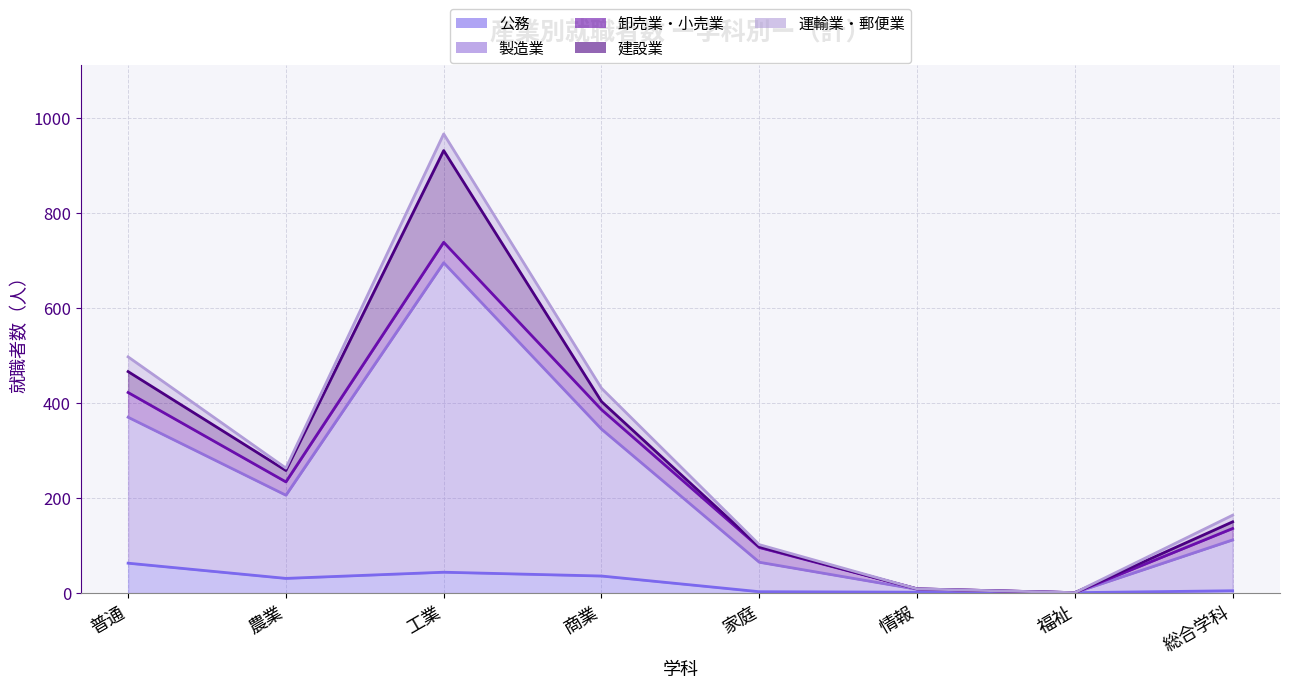

In 製造業, how many points are higher than both neighbors (excluding endpoints)?

1